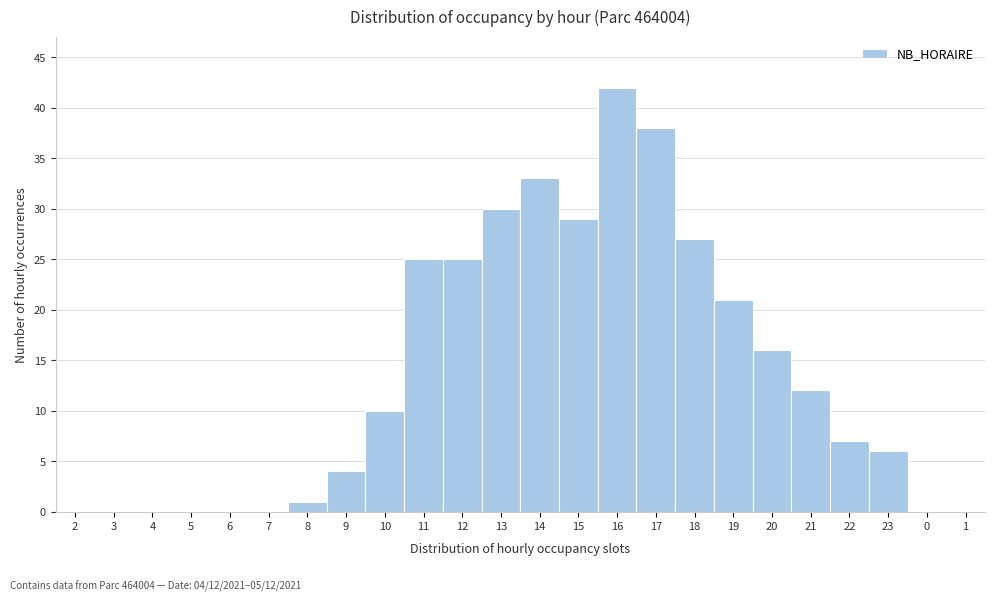

Reading left to right, extract all data points from this chart.

2=0	3=0	4=0	5=0	6=0	7=0	8=1	9=4	10=10	11=25	12=25	13=30	14=33	15=29	16=42	17=38	18=27	19=21	20=16	21=12	22=7	23=6	0=0	1=0